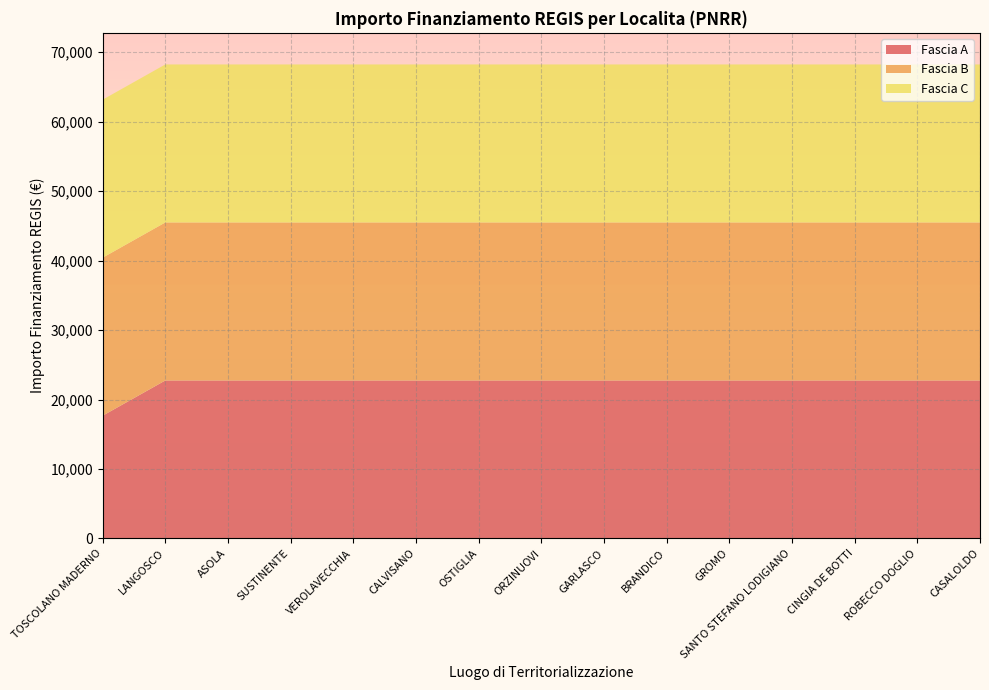

Reading left to right, list all the values displayed in this chart.

Fascia A: TOSCOLANO MADERNO=17674.8	LANGOSCO=22750.0	ASOLA=22750.0	SUSTINENTE=22750.0	VEROLAVECCHIA=22750.0	CALVISANO=22750.0	OSTIGLIA=22750.0	ORZINUOVI=22750.0	GARLASCO=22750.0	BRANDICO=22750.0	GROMO=22750.0	SANTO STEFANO LODIGIANO=22750.0	CINGIA DE BOTTI=22750.0	ROBECCO DOGLIO=22750.0	CASALOLDO=22750.0
Fascia B: TOSCOLANO MADERNO=22750.0	LANGOSCO=22750.0	ASOLA=22750.0	SUSTINENTE=22750.0	VEROLAVECCHIA=22750.0	CALVISANO=22750.0	OSTIGLIA=22750.0	ORZINUOVI=22750.0	GARLASCO=22750.0	BRANDICO=22750.0	GROMO=22750.0	SANTO STEFANO LODIGIANO=22750.0	CINGIA DE BOTTI=22750.0	ROBECCO DOGLIO=22750.0	CASALOLDO=22750.0
Fascia C: TOSCOLANO MADERNO=22750.0	LANGOSCO=22750.0	ASOLA=22750.0	SUSTINENTE=22750.0	VEROLAVECCHIA=22750.0	CALVISANO=22750.0	OSTIGLIA=22750.0	ORZINUOVI=22750.0	GARLASCO=22750.0	BRANDICO=22750.0	GROMO=22750.0	SANTO STEFANO LODIGIANO=22750.0	CINGIA DE BOTTI=22750.0	ROBECCO DOGLIO=22750.0	CASALOLDO=22750.0